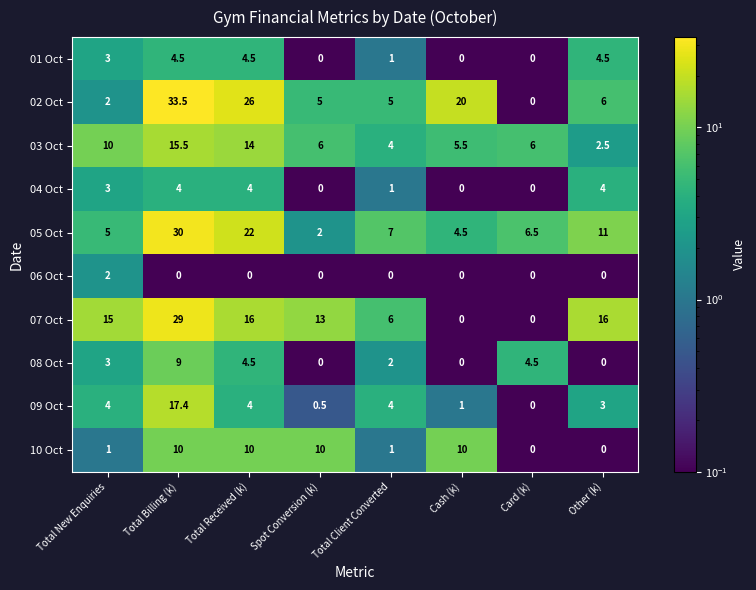

Which series changed the most between Spot Conversion (k) and Cash (k)?

02 Oct